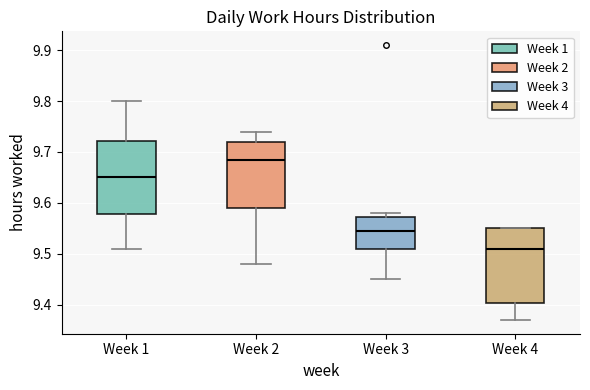

Reading left to right, read every box against the y-axis: the position of its median line, the range the box covers, and the ends of its whiskers. The values are not printed on the chart, so give them approximately, as read against the axis.

Week 1: median 9.65, box 9.58 to 9.72, whiskers 9.51 to 9.80
Week 2: median 9.69, box 9.59 to 9.72, whiskers 9.48 to 9.74
Week 3: median 9.55, box 9.51 to 9.57, whiskers 9.45 to 9.58
Week 4: median 9.51, box 9.40 to 9.55, whiskers 9.37 to 9.55